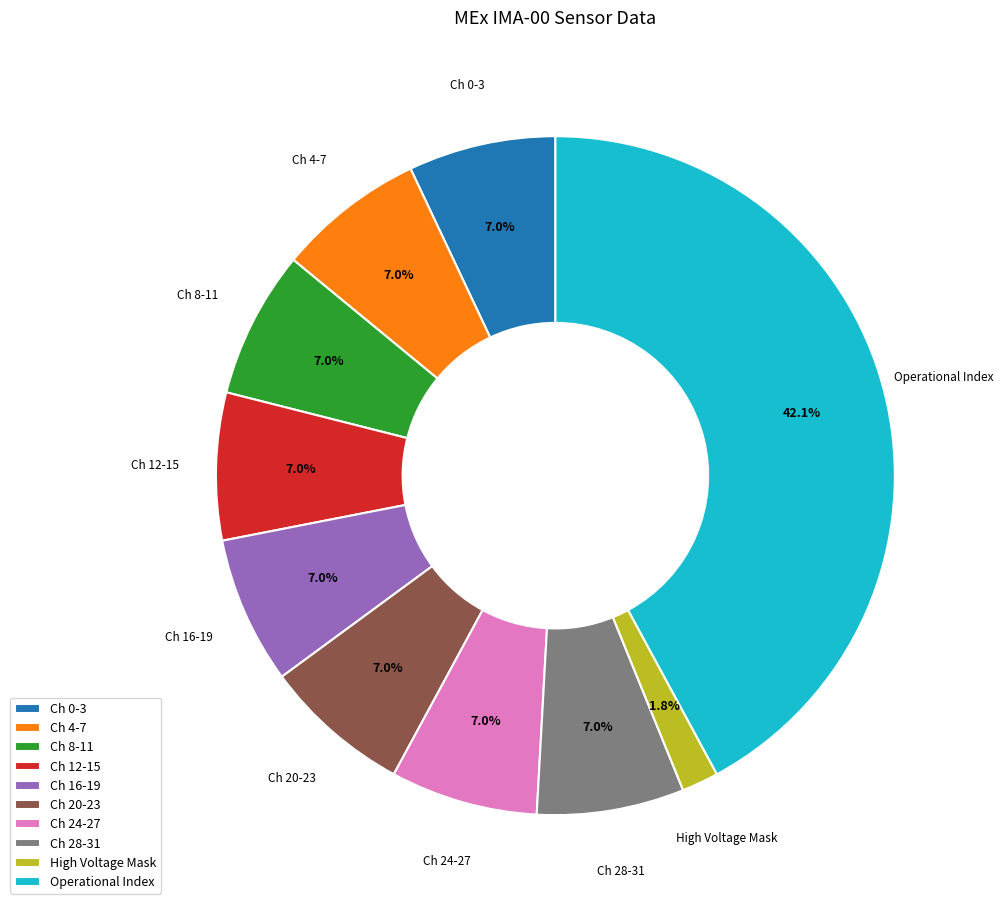

Which slice is the largest?

Operational Index